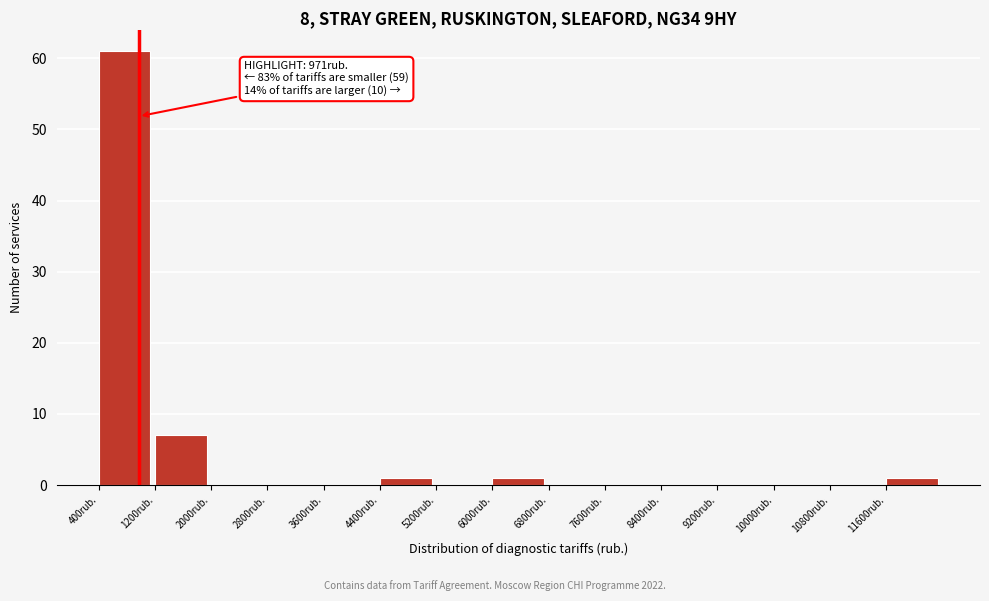

Which range on the x-axis has the tallest bar?

400 to 1200